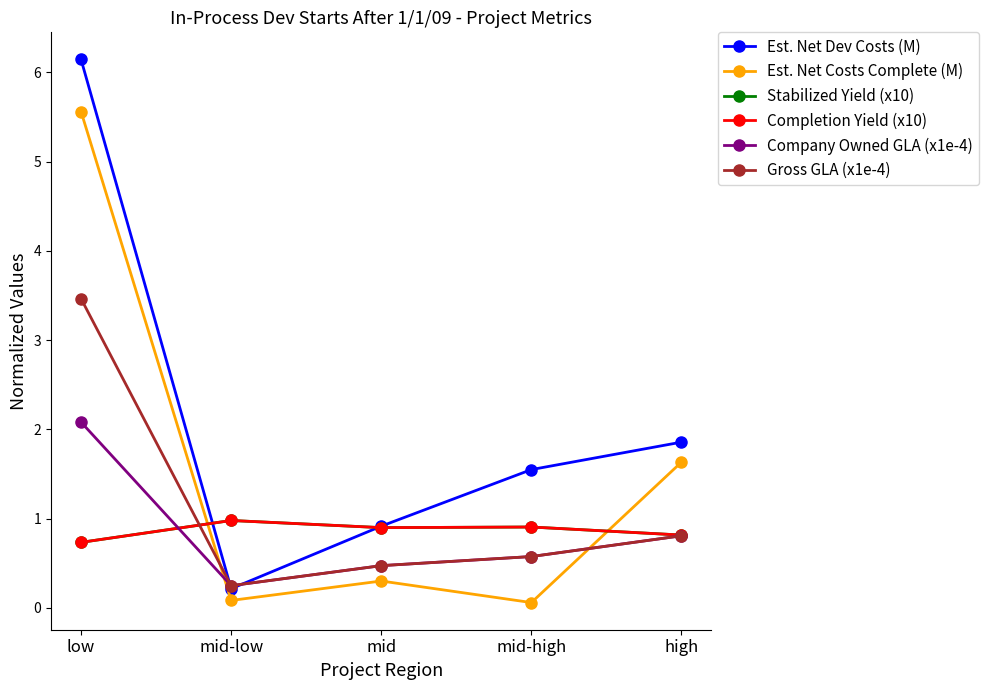

Does the chart have visible grid lines?

No